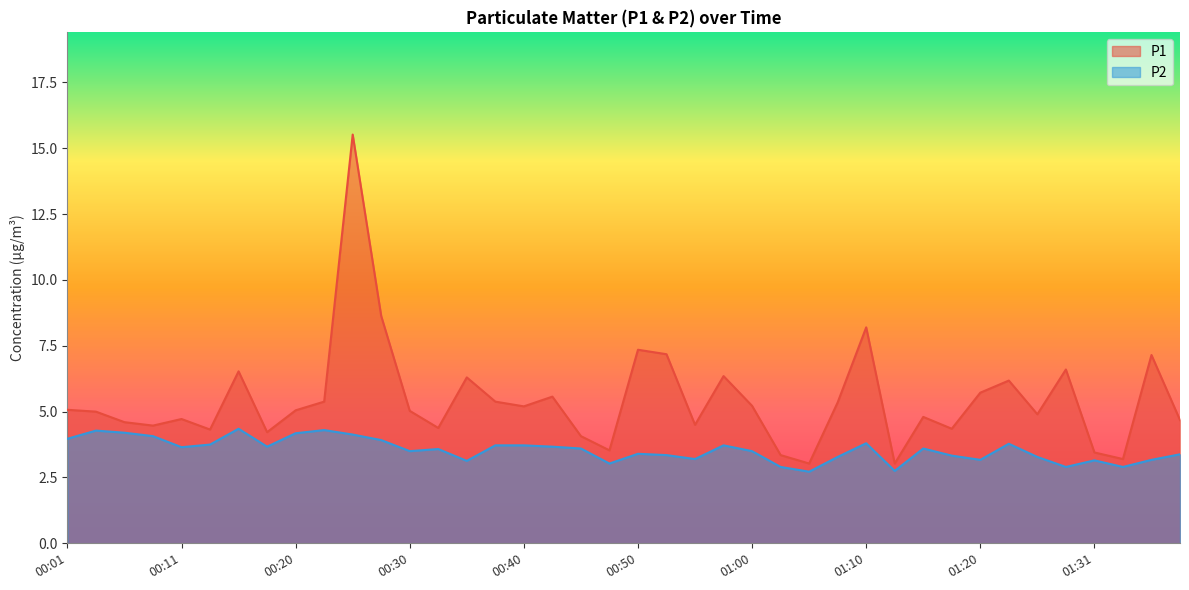

List the labels in order of P1 value, smallest first.

01:05, 01:12, 01:34, 01:02, 01:31, 00:47, 00:45, 00:18, 00:13, 01:17, 00:33, 00:08, 00:55, 00:06, 01:39, 00:11, 01:15, 01:26, 00:03, 00:30, 00:20, 00:01, 00:40, 01:00, 01:07, 00:23, 00:38, 00:43, 01:20, 01:23, 00:35, 00:57, 00:15, 01:29, 01:37, 00:52, 00:50, 01:10, 00:28, 00:25